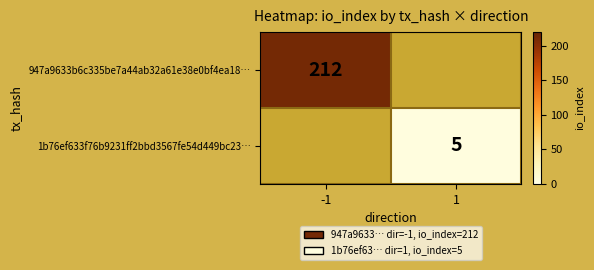

Is it true that 1b76ef633f76b9231ff2bbd3567fe54d449bc23… equals 2 at 1?

False